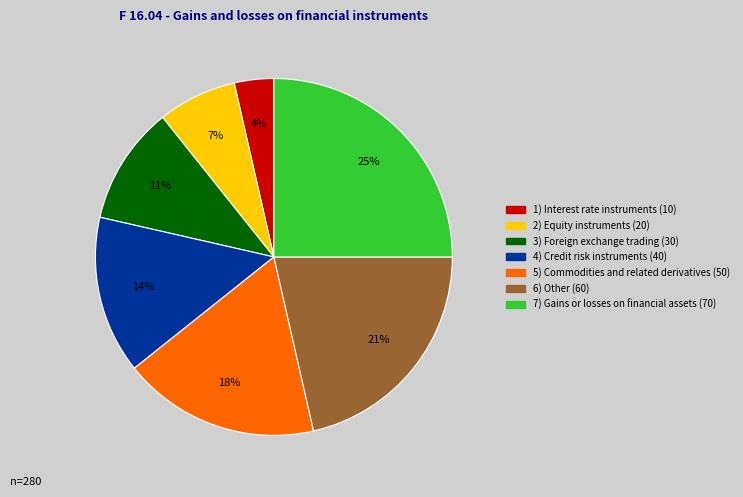

To the nearest percent, what is the average slice percentage?

14%